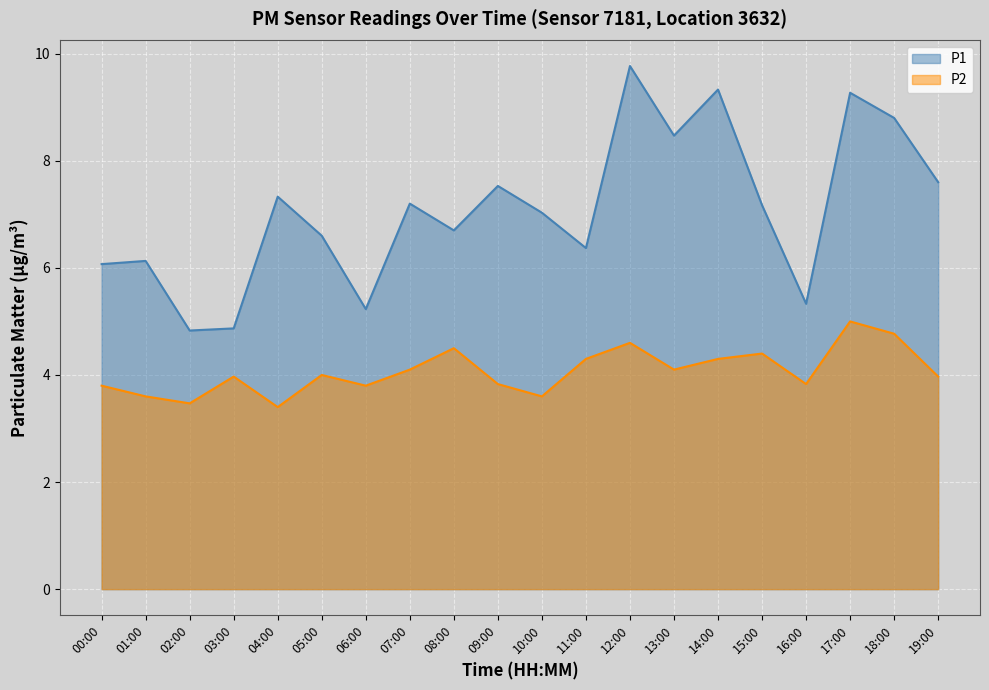

True or false: P1 has more than 1 points higher than both neighbors.

True